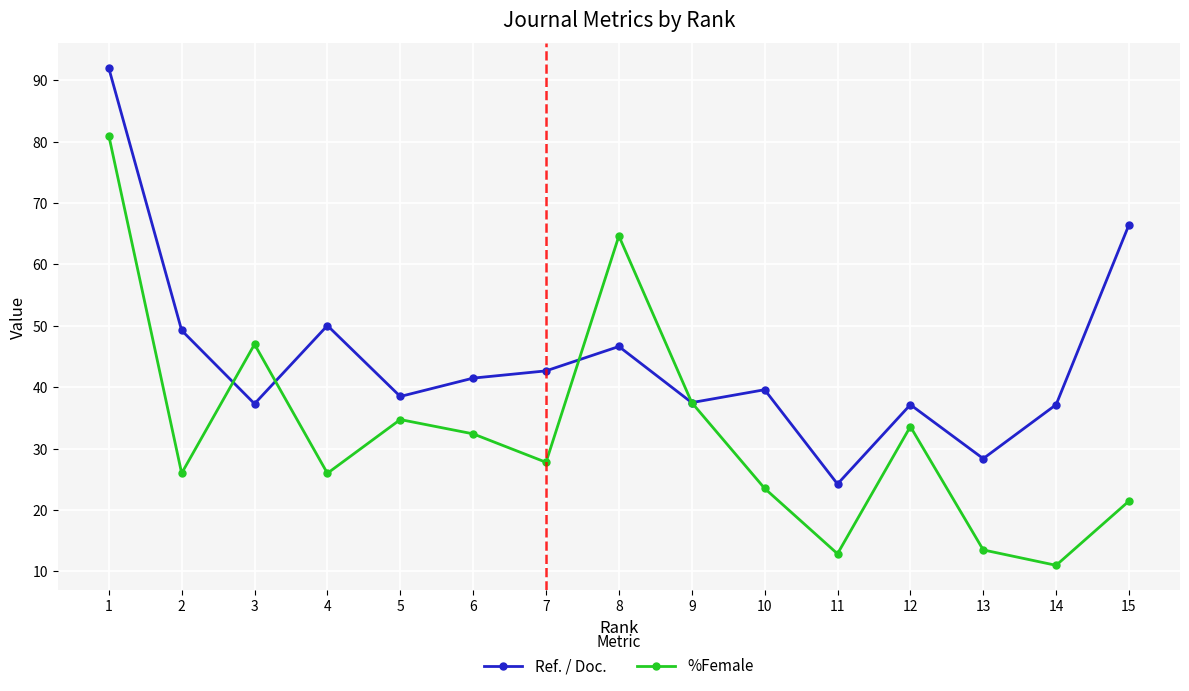

Which series has the largest range (max minus min)?

%Female